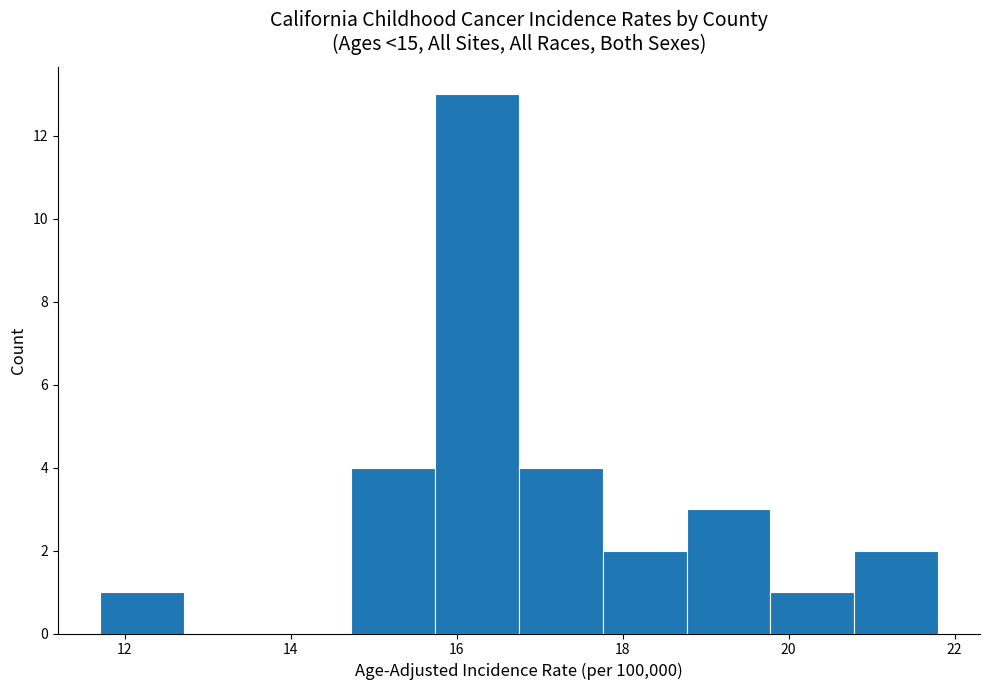

How tall is the bar that spans 20.8 to 21.8 on the x-axis? Neither the bar edges nor the heights are printed on the chart, so give them approximately, as read against the axes.

2